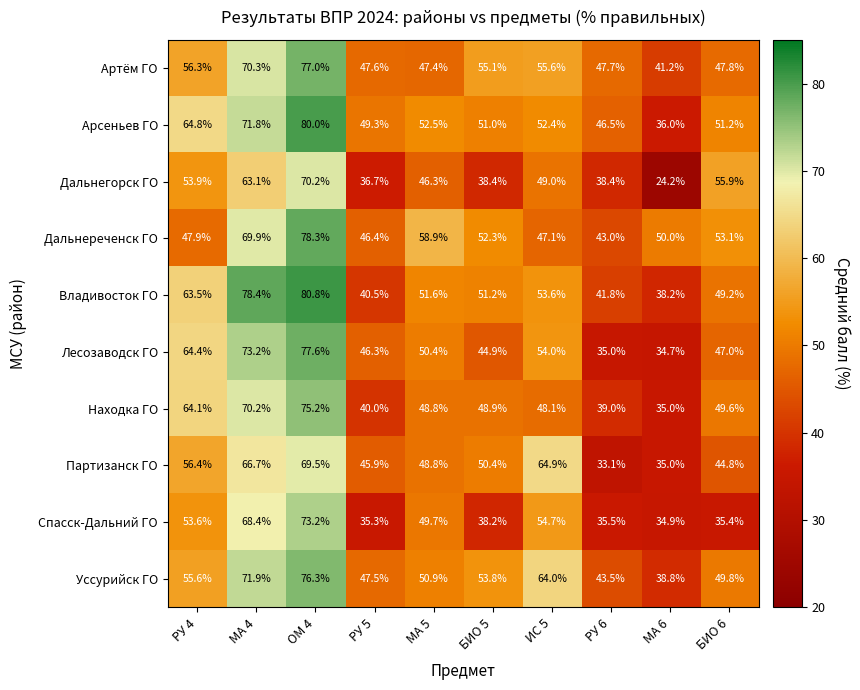

Between ИС 5 and РУ 6, which series saw the biggest shift?

Партизанск ГО